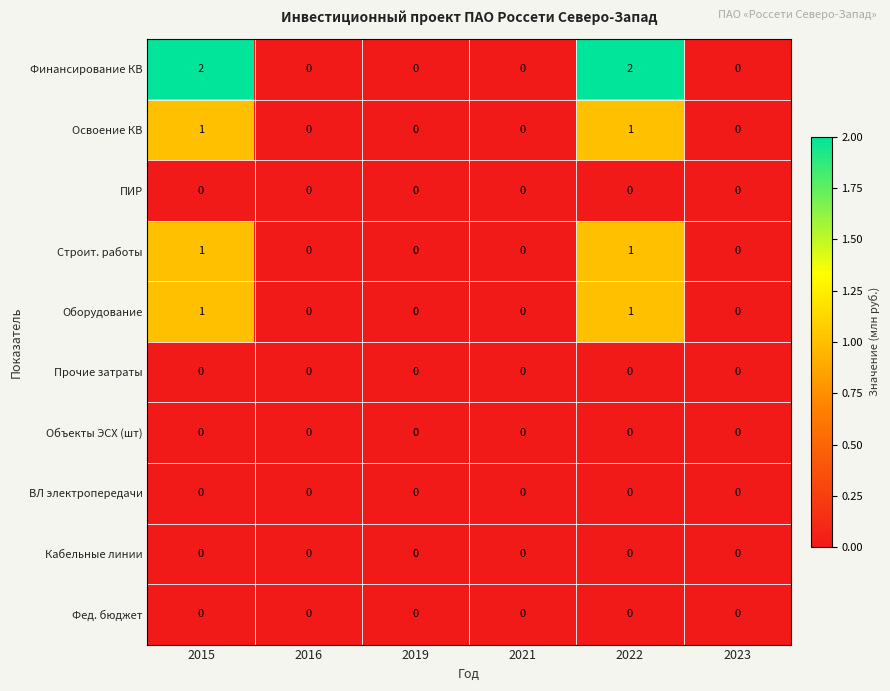

Count the number of categories in the chart.

6